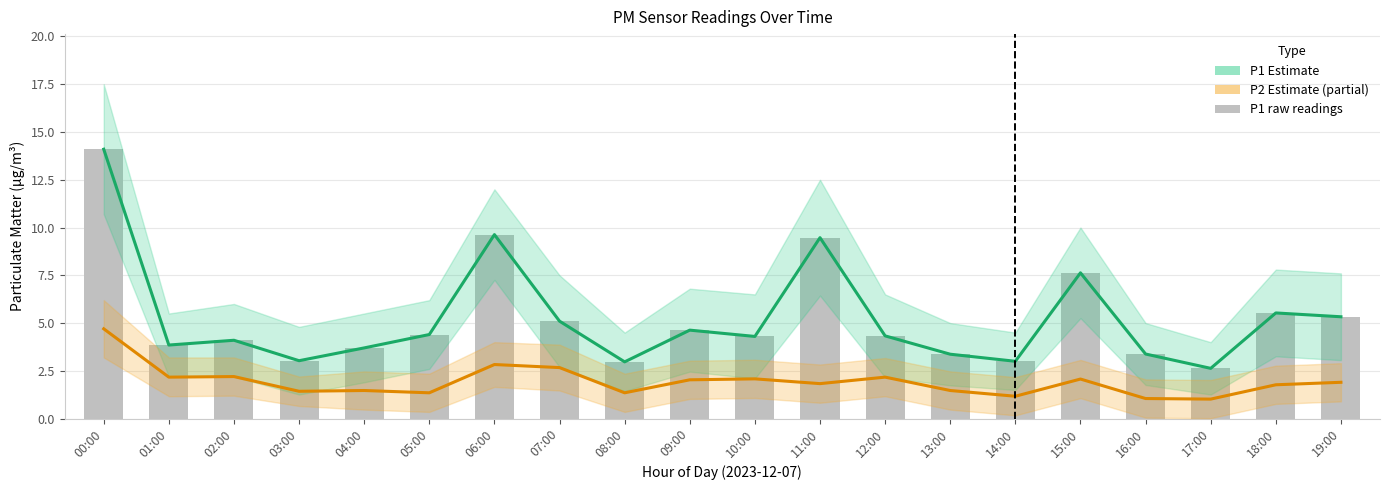

What is the value of the P2 Estimate (partial) bar at the 12th from the left?

1.8